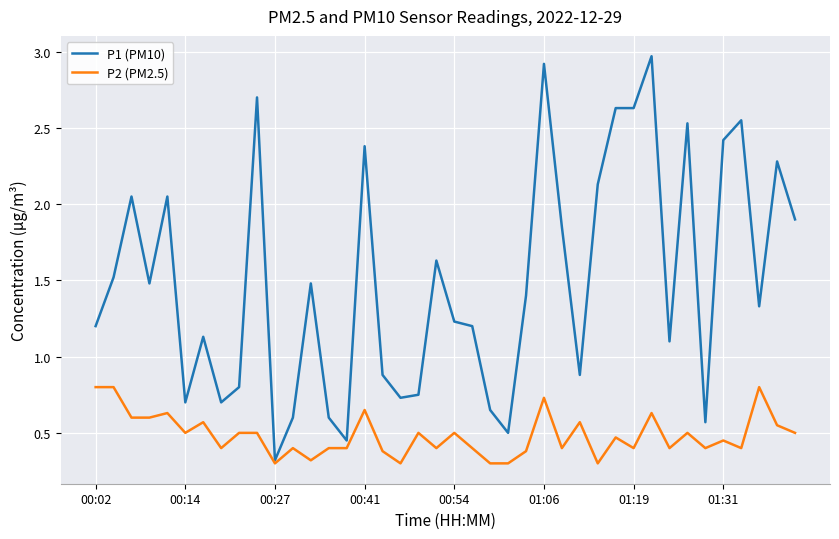

How many P2 (PM2.5) values are between 0 and 1?

40